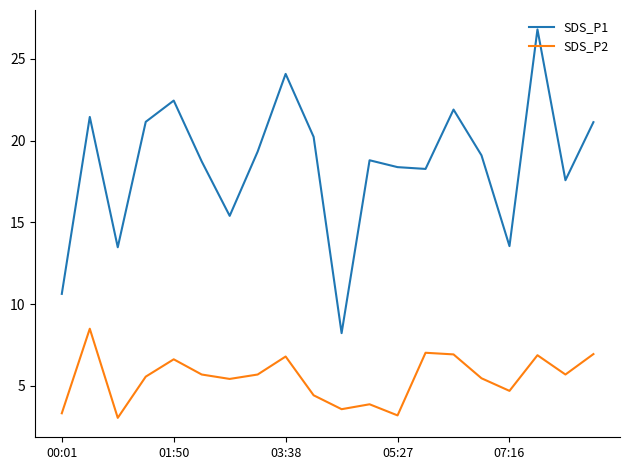

What are all the series names shown in the legend?

SDS_P1, SDS_P2